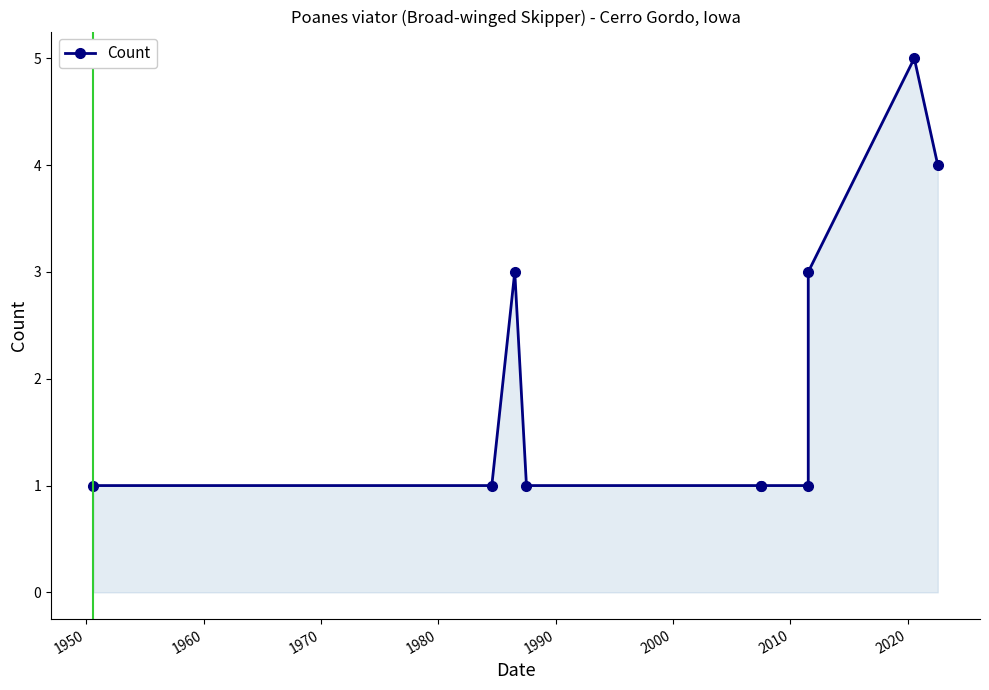

How many values are between 1 and 3?

8